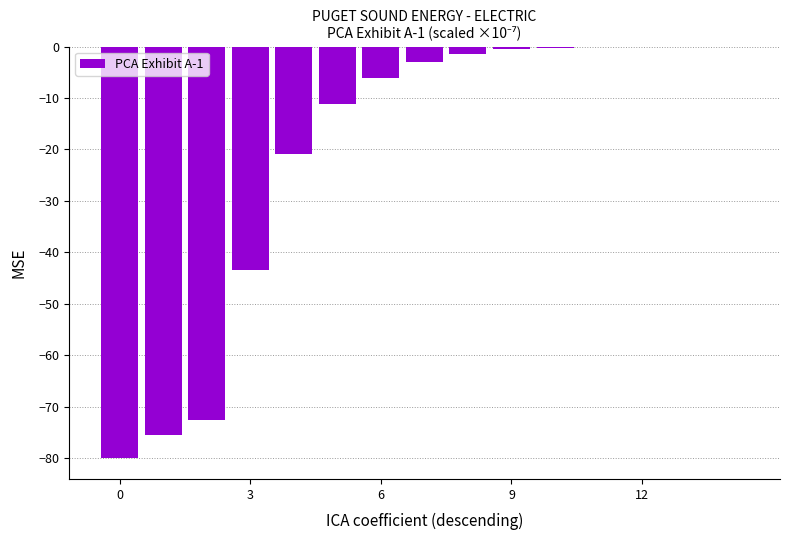

How many data points are above -2?

7